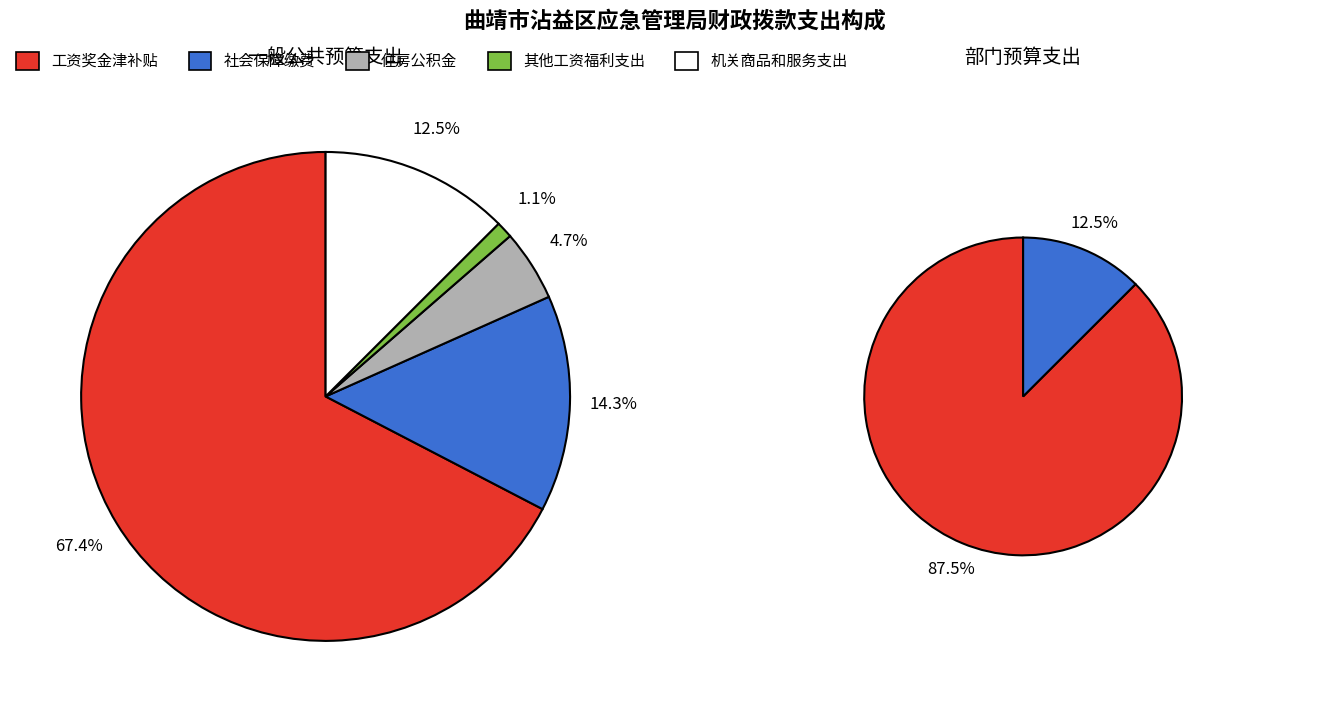

True or false: 社会保障缴费 accounts for 1% of the total.

False